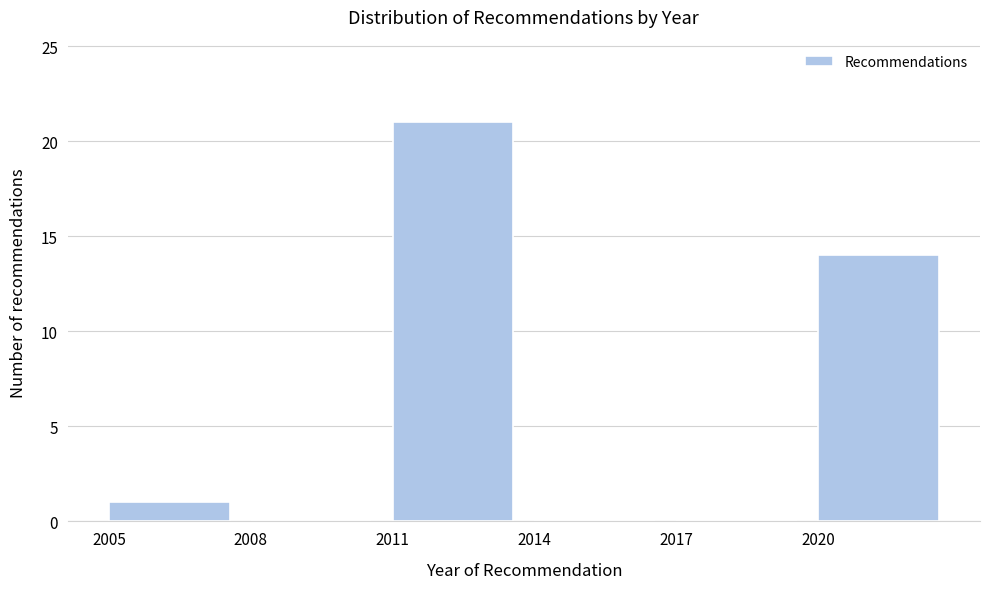

Reading left to right, transcribe this chart: for each bar, give the range it covers on the x-axis and its height. The values are not printed on the chart, so give them approximately, as read against the axis.

2005 to 2008: 1
2008 to 2011: 0
2011 to 2014: 21
2014 to 2017: 0
2017 to 2020: 0
2020 to 2023: 14